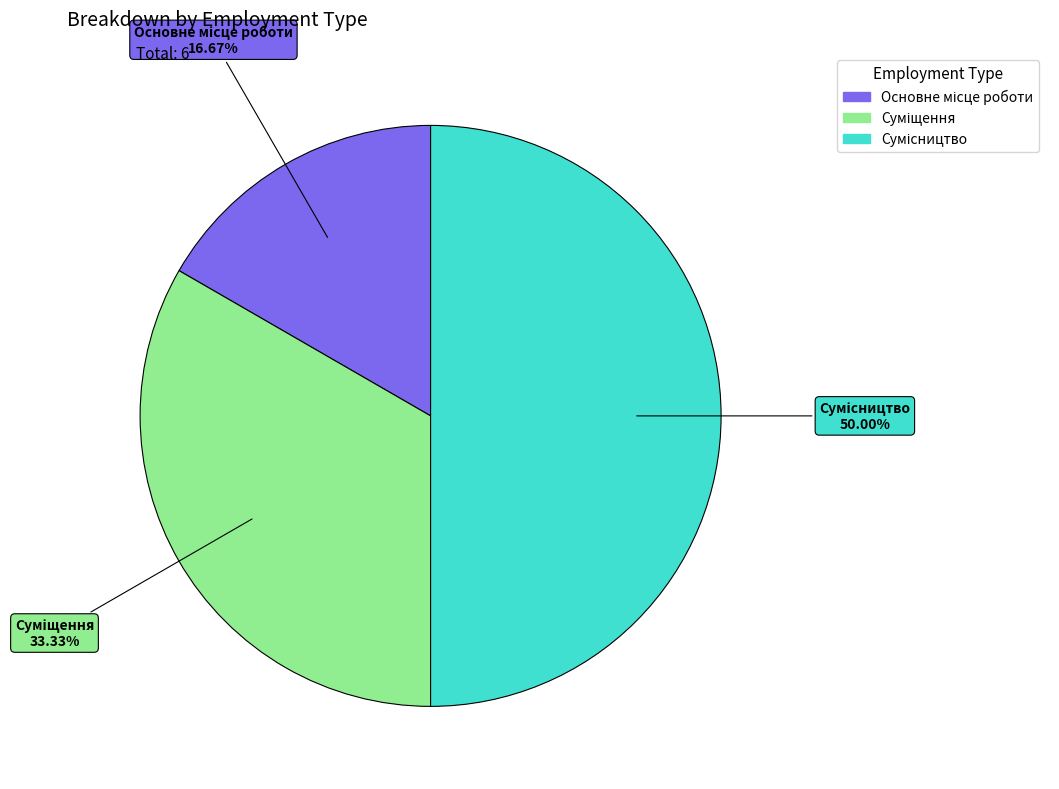

Does Сумісництво account for over 50% of the chart?

No